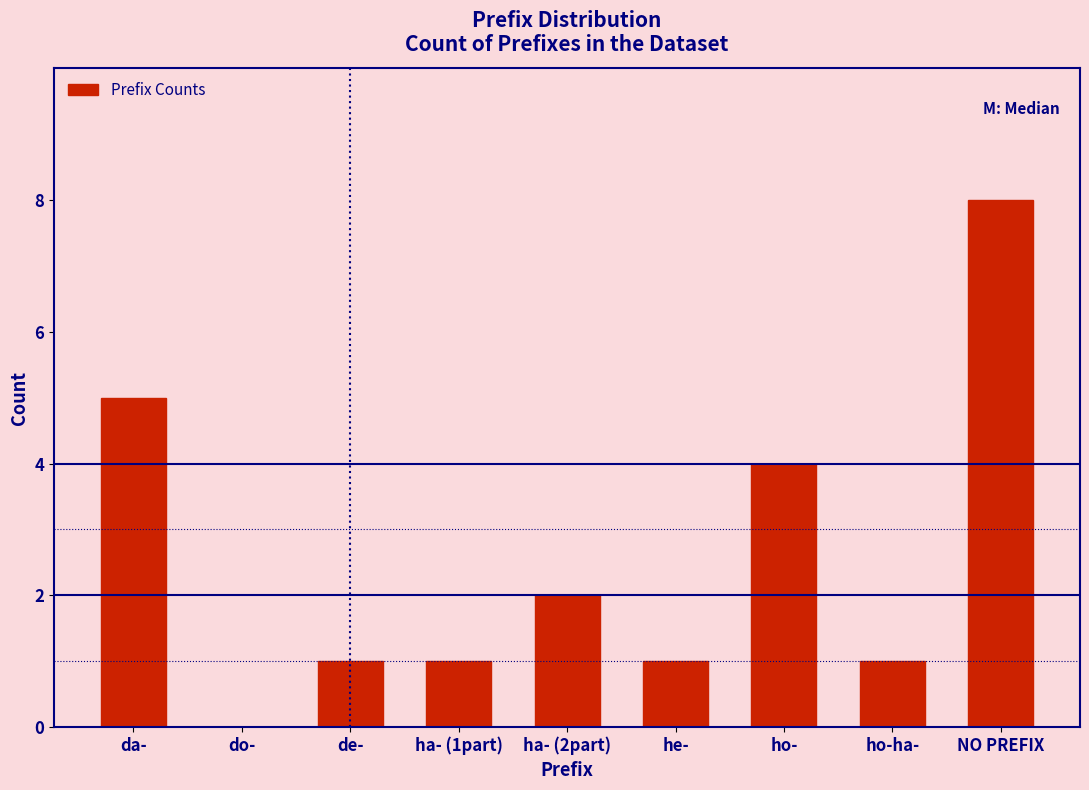

Reading right to left, list all the values displayed in this chart.

NO PREFIX=8	ho-ha-=1	ho-=4	he-=1	ha- (2part)=2	ha- (1part)=1	de-=1	do-=0	da-=5